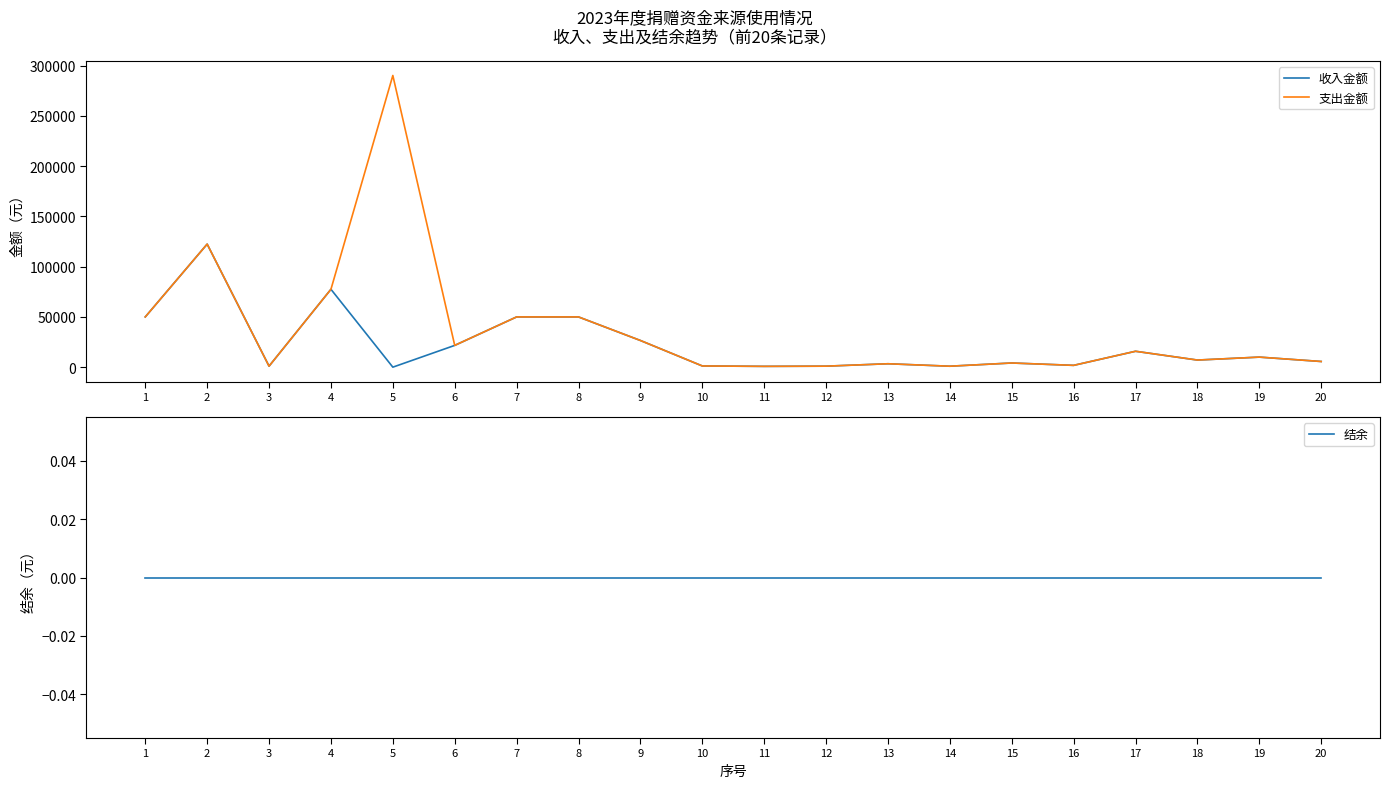

What is the difference between the 支出金额 values at 2 and 10?

121265.0